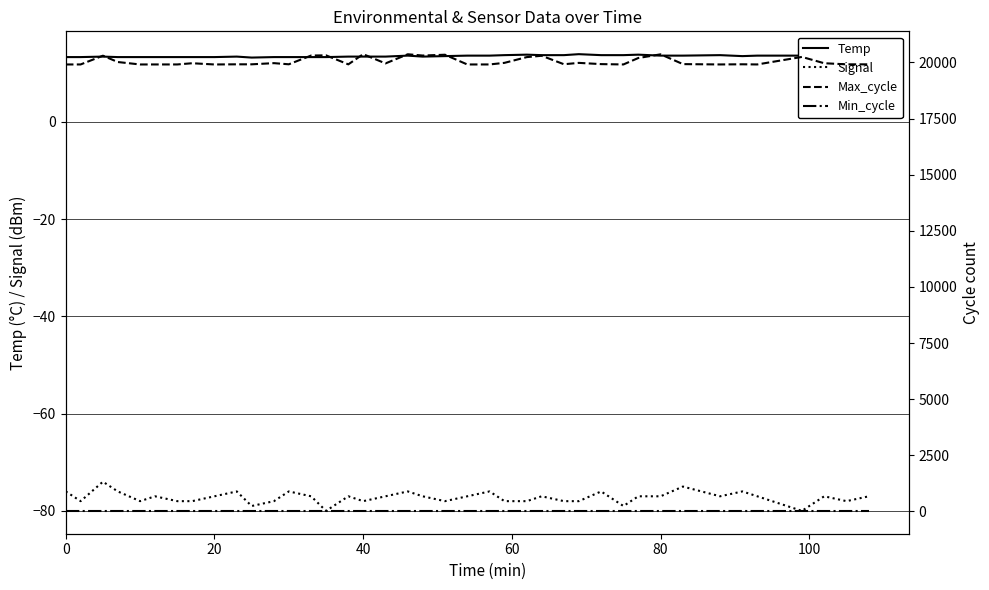

What is the lowest value of the Signal series?

-80.0